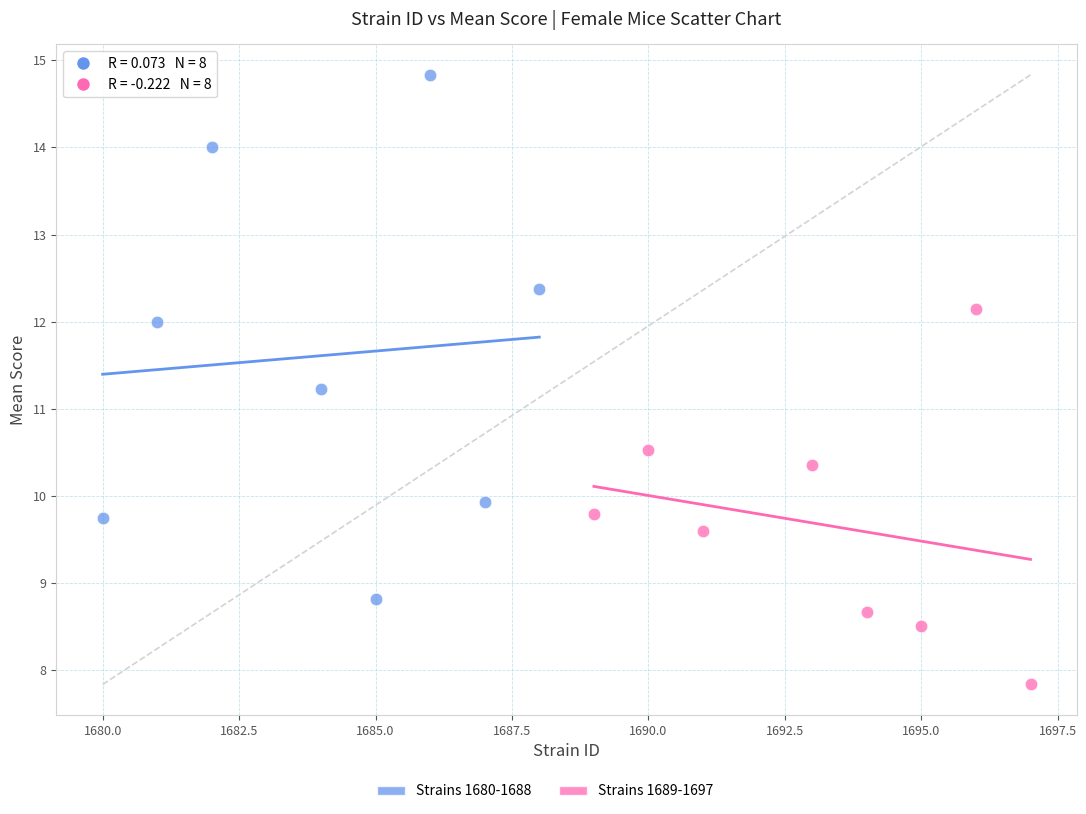

Which series contains the lowest Y value?

Strains 1689-1697